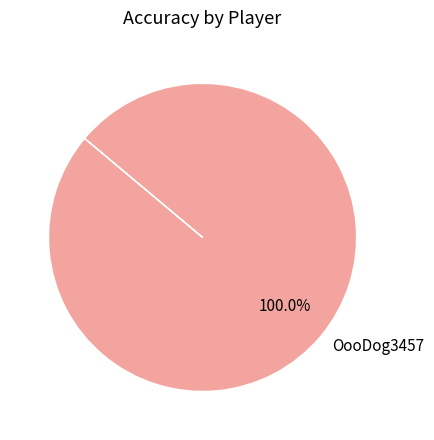

What percentage is the OooDog3457 slice, to the nearest percent?

100%